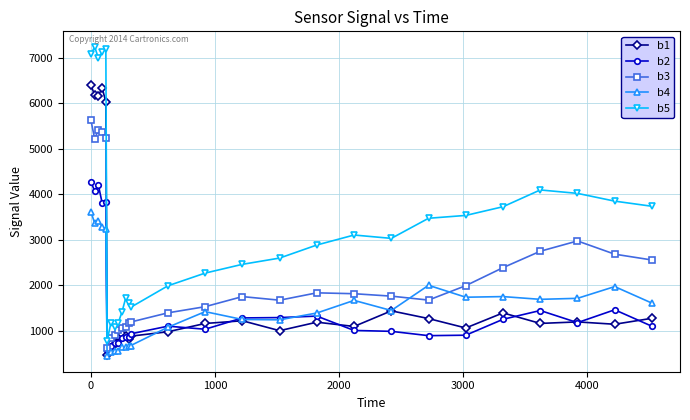

Does the chart have visible grid lines?

Yes